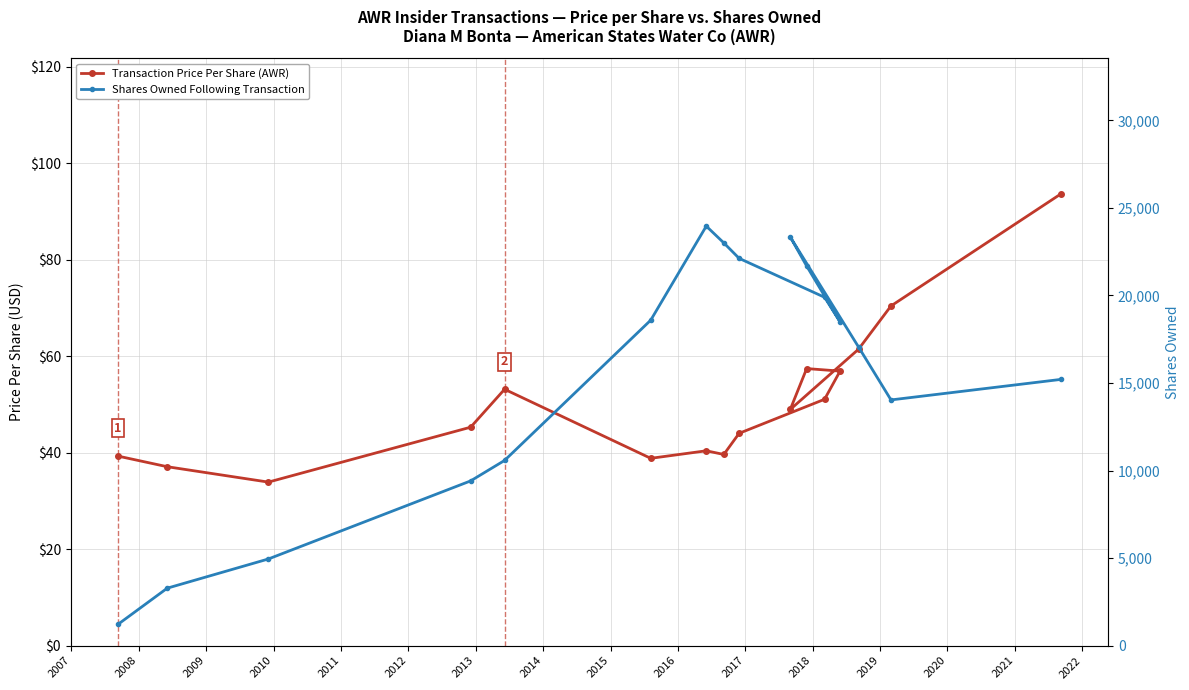

What is the difference between the maximum and minimum values in the Transaction Price Per Share (AWR) series?

59.7